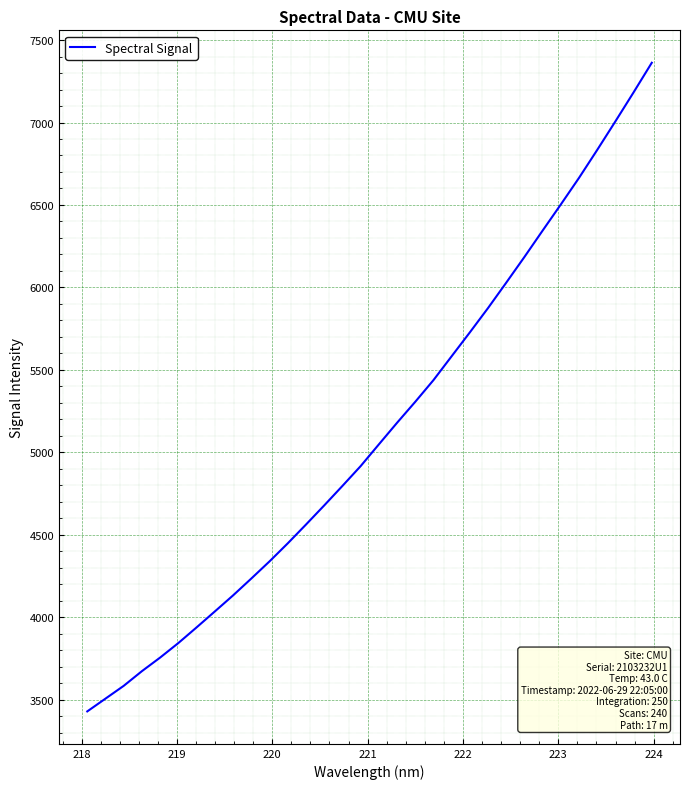

What is the sum of all values?

164128.5